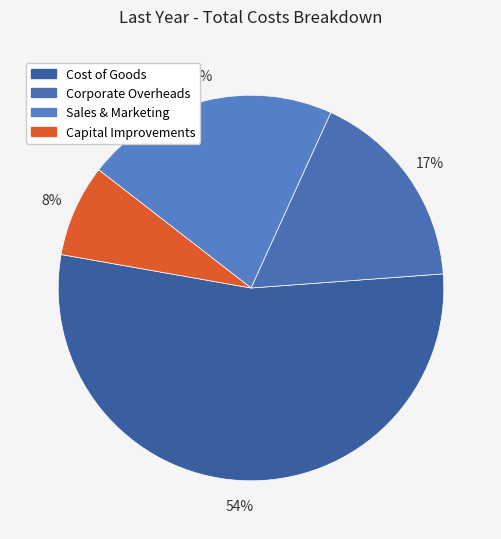

Which slice is the largest?

Cost of Goods